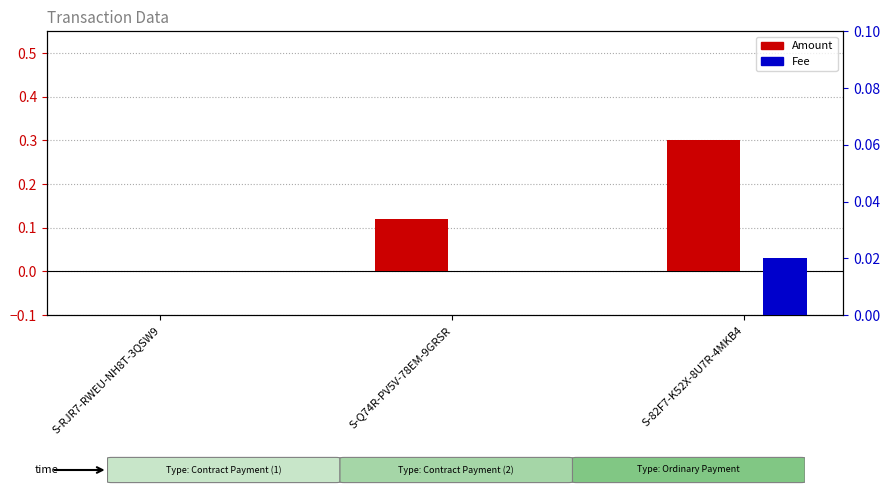

Reading left to right, what are all the values shown in this chart?

Amount: S-RJR7-RWEU-NH8T-3QSW9=0.0	S-Q74R-PV5V-78EM-9GRSR=0.1	S-82F7-K52X-8U7R-4MKB4=0.3
Fee: S-RJR7-RWEU-NH8T-3QSW9=0.0	S-Q74R-PV5V-78EM-9GRSR=0.0	S-82F7-K52X-8U7R-4MKB4=0.0